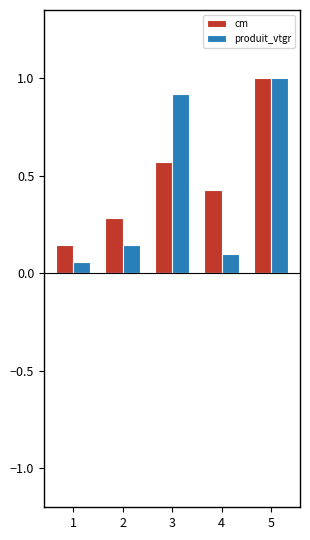

The produit_vtgr series shows 1.0 at 5. True or false?

True